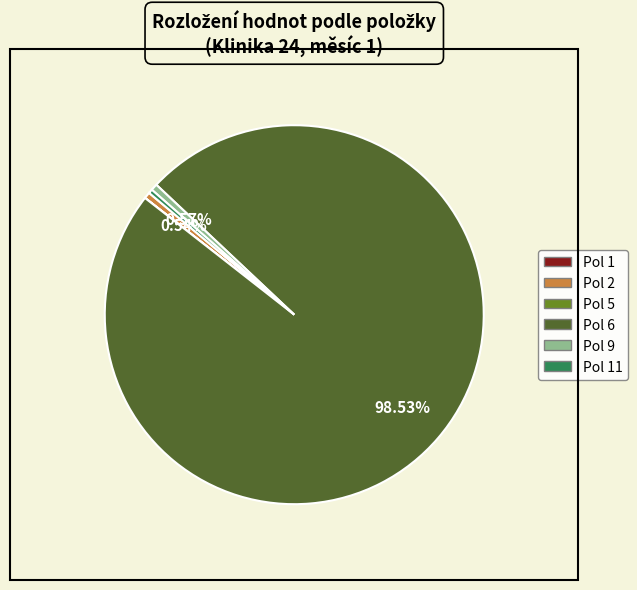

Do Pol 9 and Pol 2 together represent more than half of the pie?

No